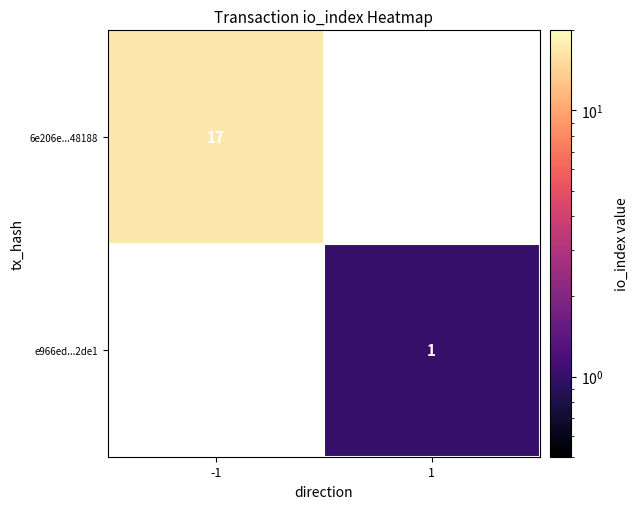

Is it true that 6e206e...48188 equals 23 at -1?

False